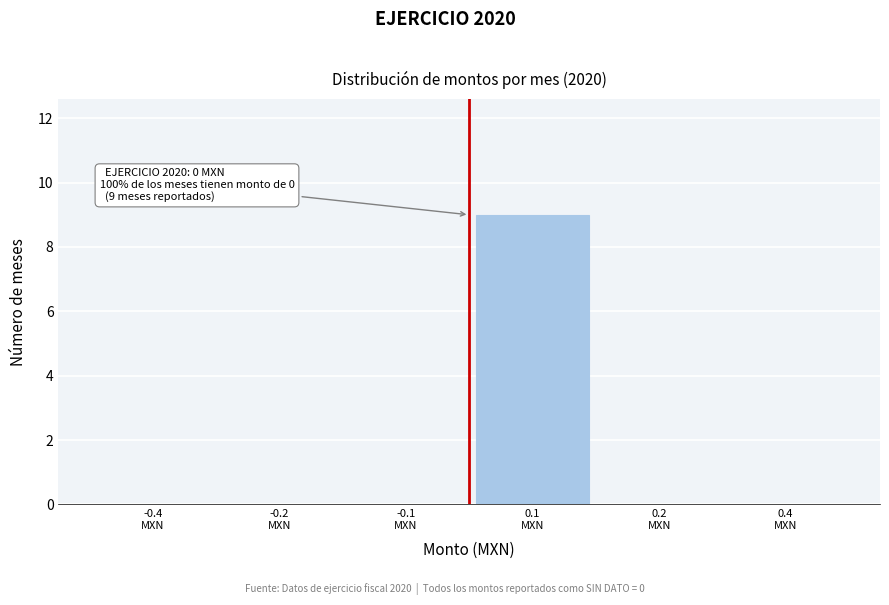

What is the sum of all values?

9